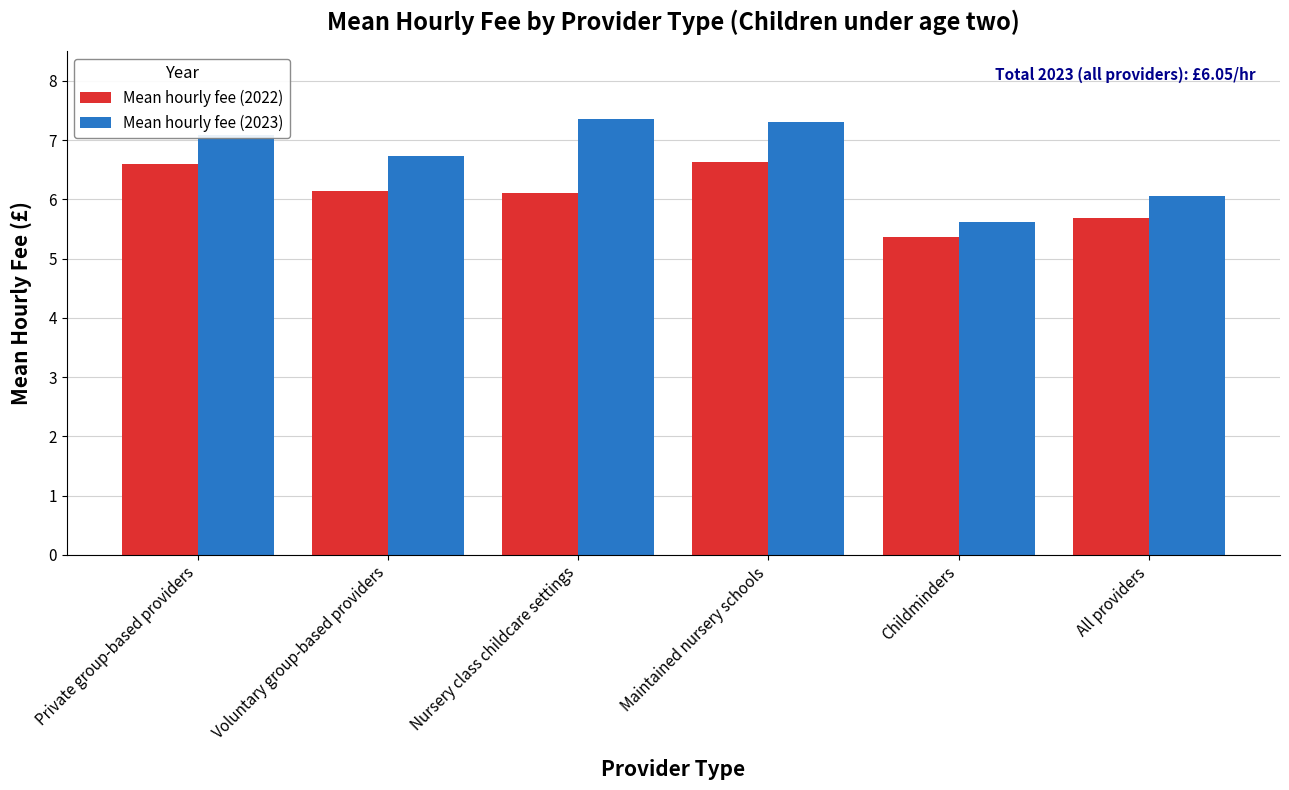

At how many categories does at least one series exceed 5?

6